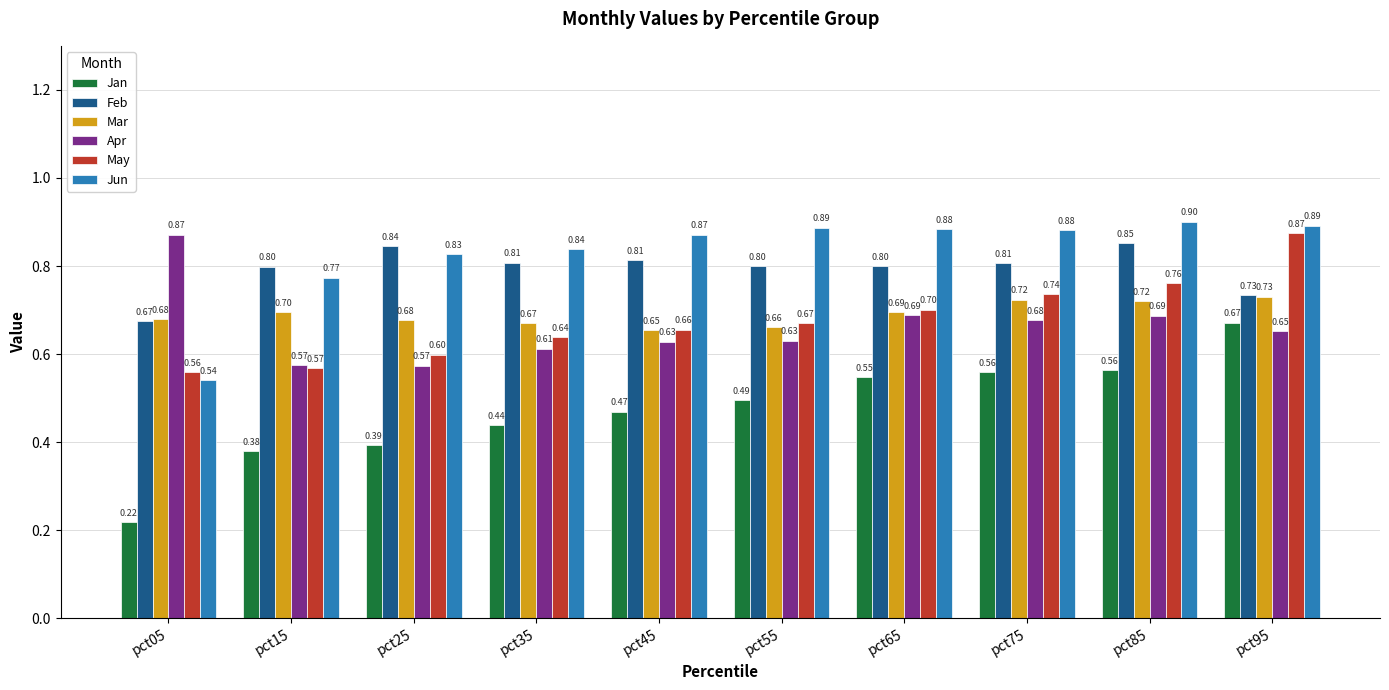

Count the number of categories in the chart.

10